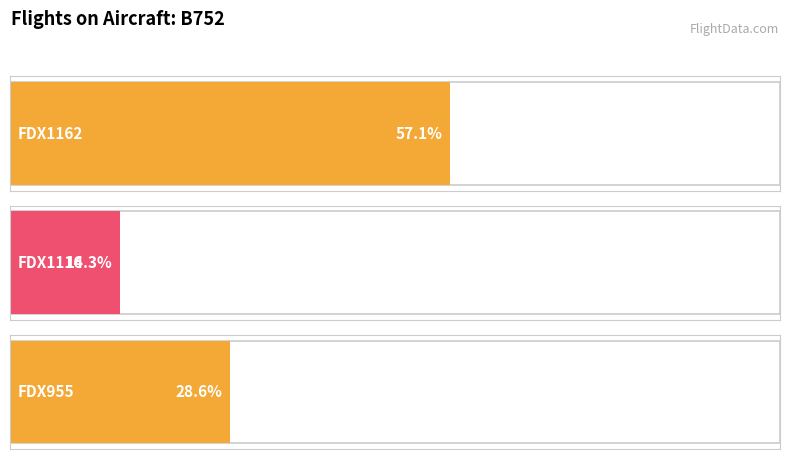

List the labels in order of value, smallest first.

FDX1116, FDX955, FDX1162